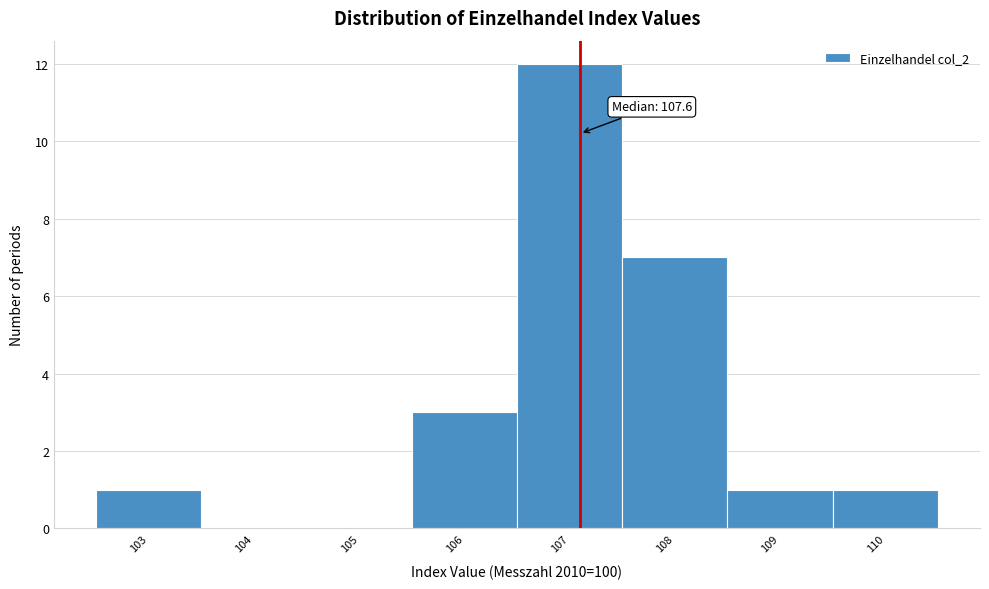

Reading left to right, extract all data points from this chart.

103=1	104=0	105=0	106=3	107=12	108=7	109=1	110=1